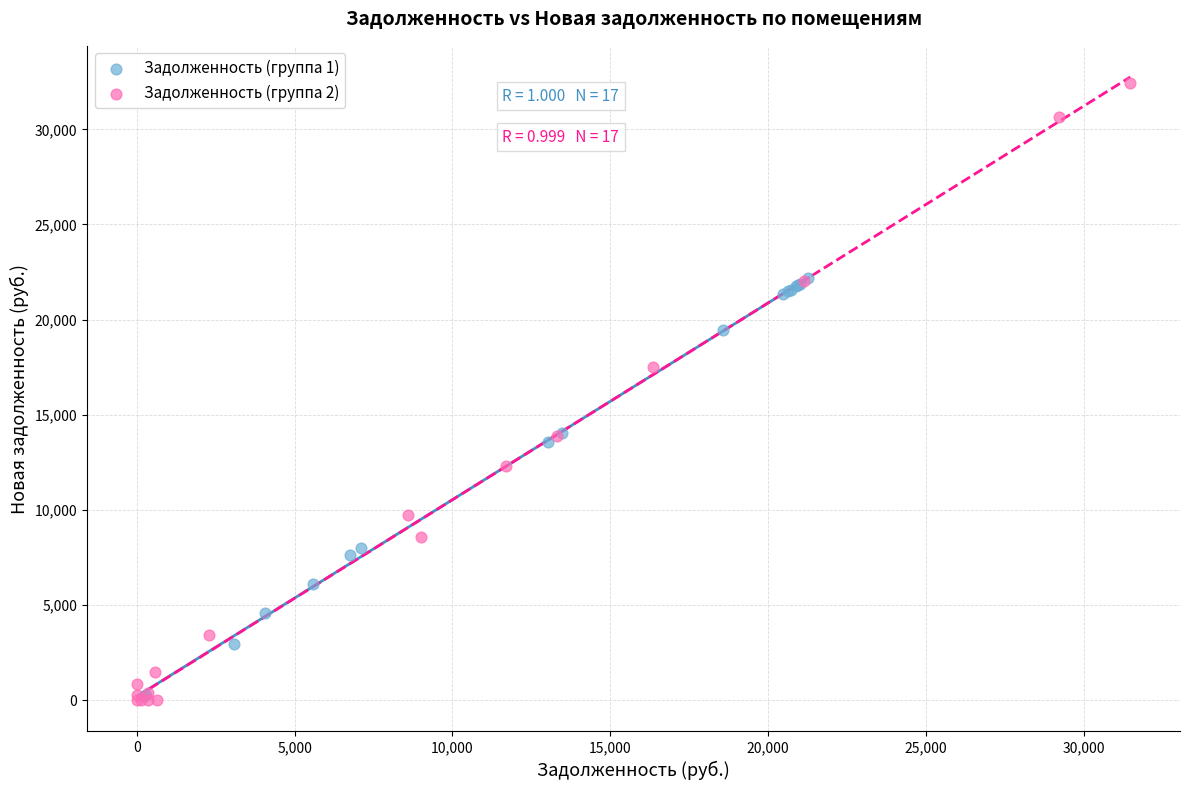

What are all the series names shown in the legend?

Задолженность (группа 1), Задолженность (группа 2)